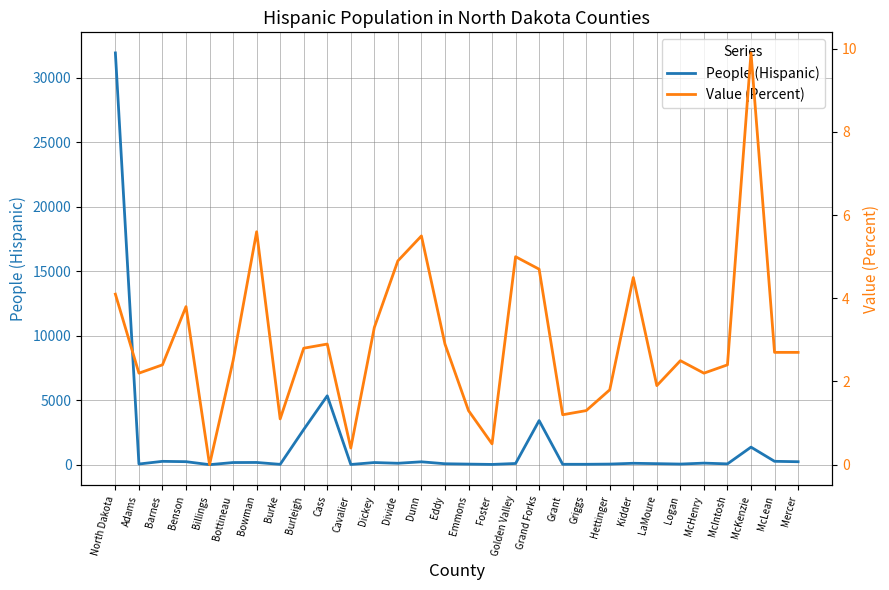

In People (Hispanic), how many points are higher than both neighbors (excluding endpoints)?

9